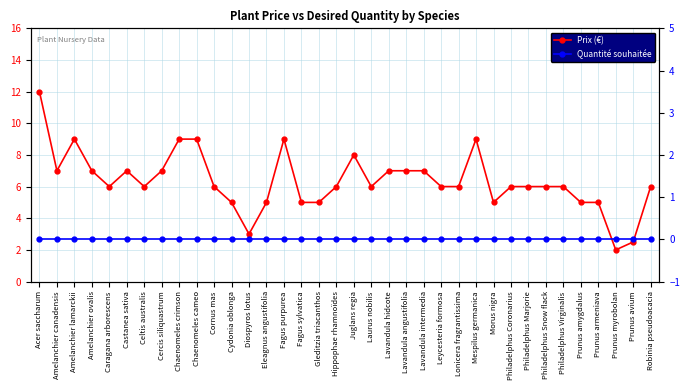

What is the difference between the maximum and minimum values in the Prix (€) series?

10.0